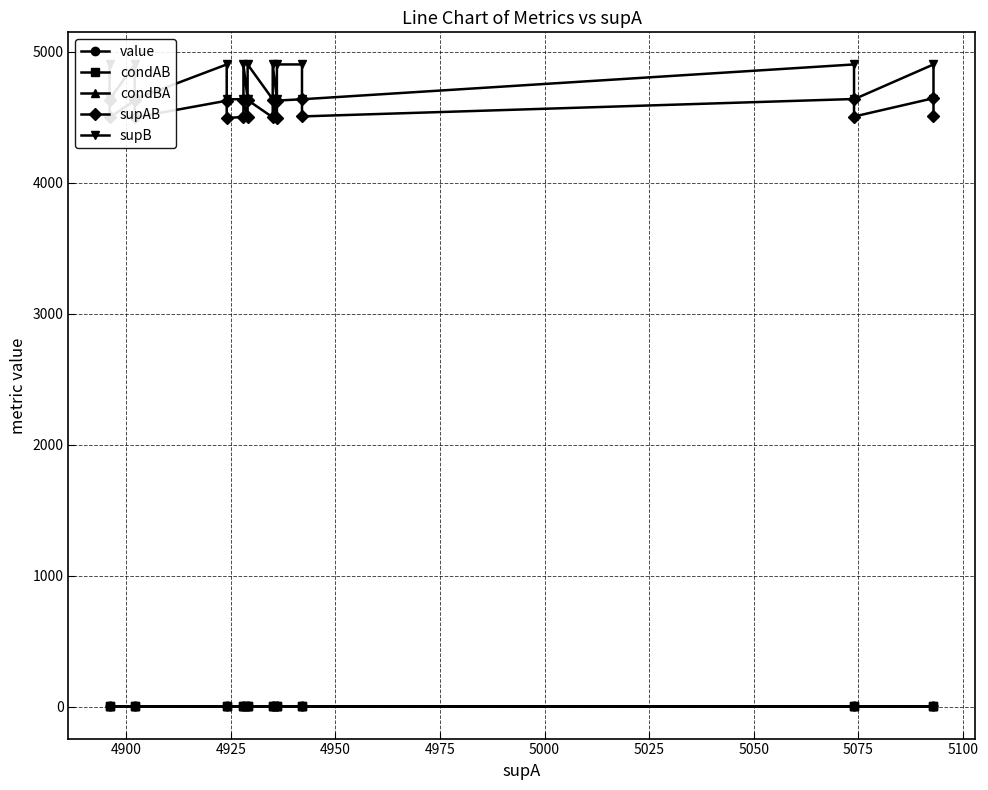

How many interior local peaks does the supAB series have?

8